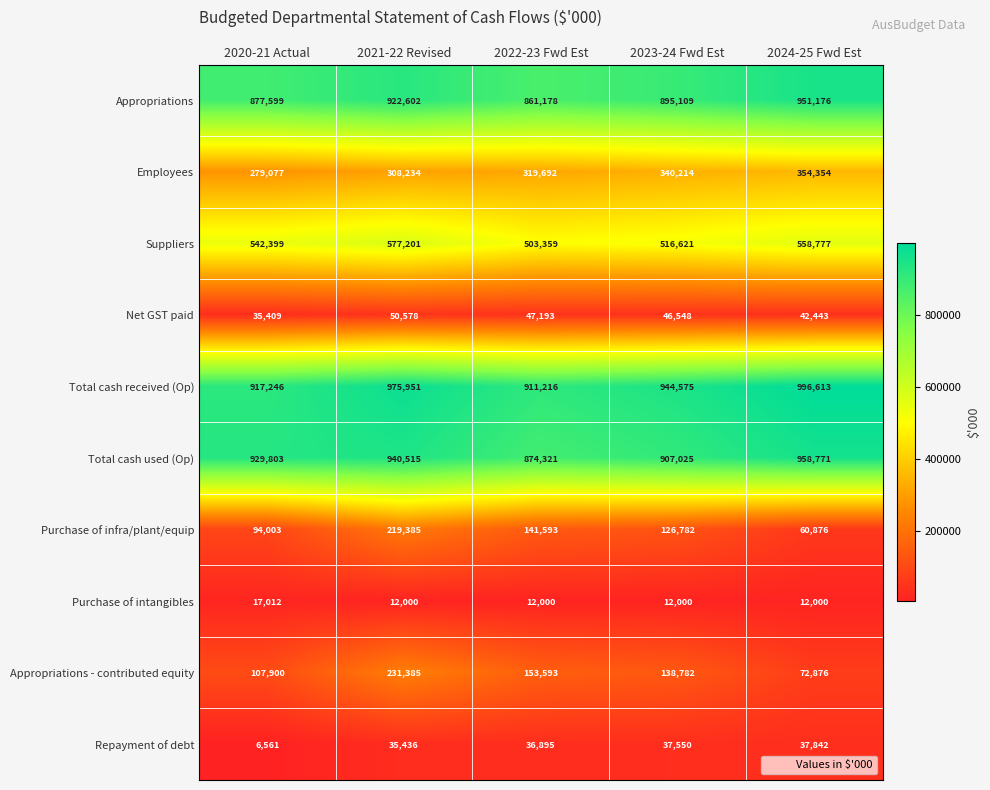

At how many categories does at least one series exceed 978804?

1